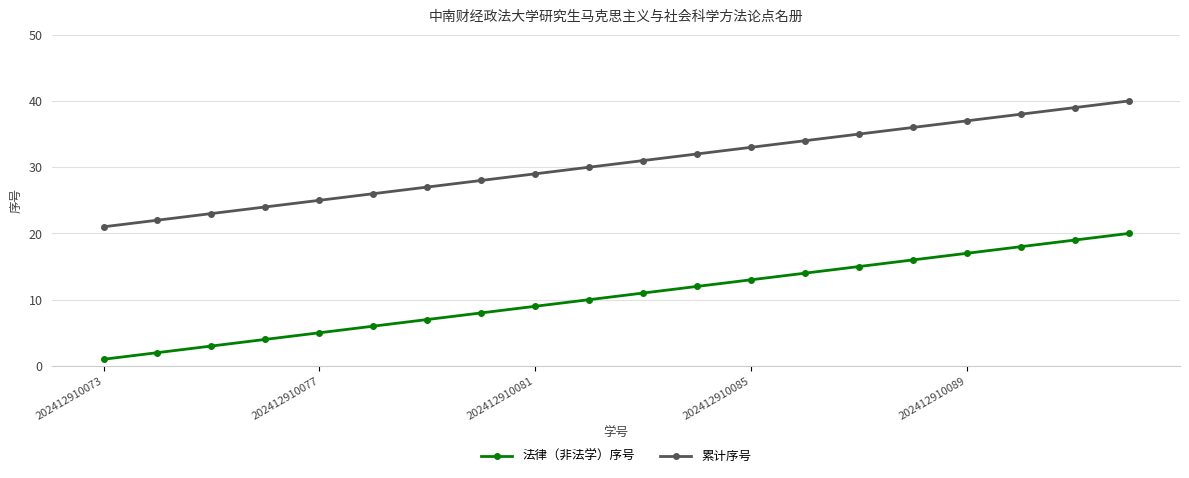

What is the difference between the maximum and minimum values in the 累计序号 series?

19